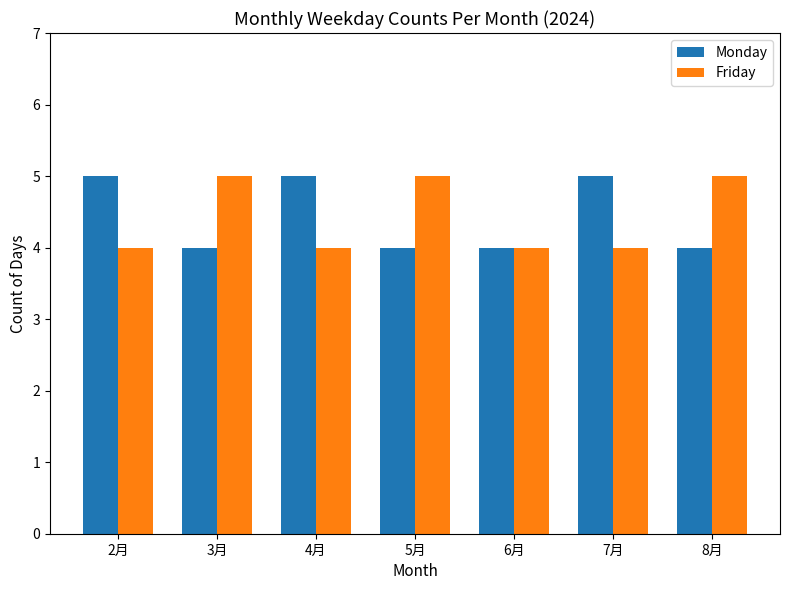

What is the value of the Monday bar at the 3rd from the left?

5